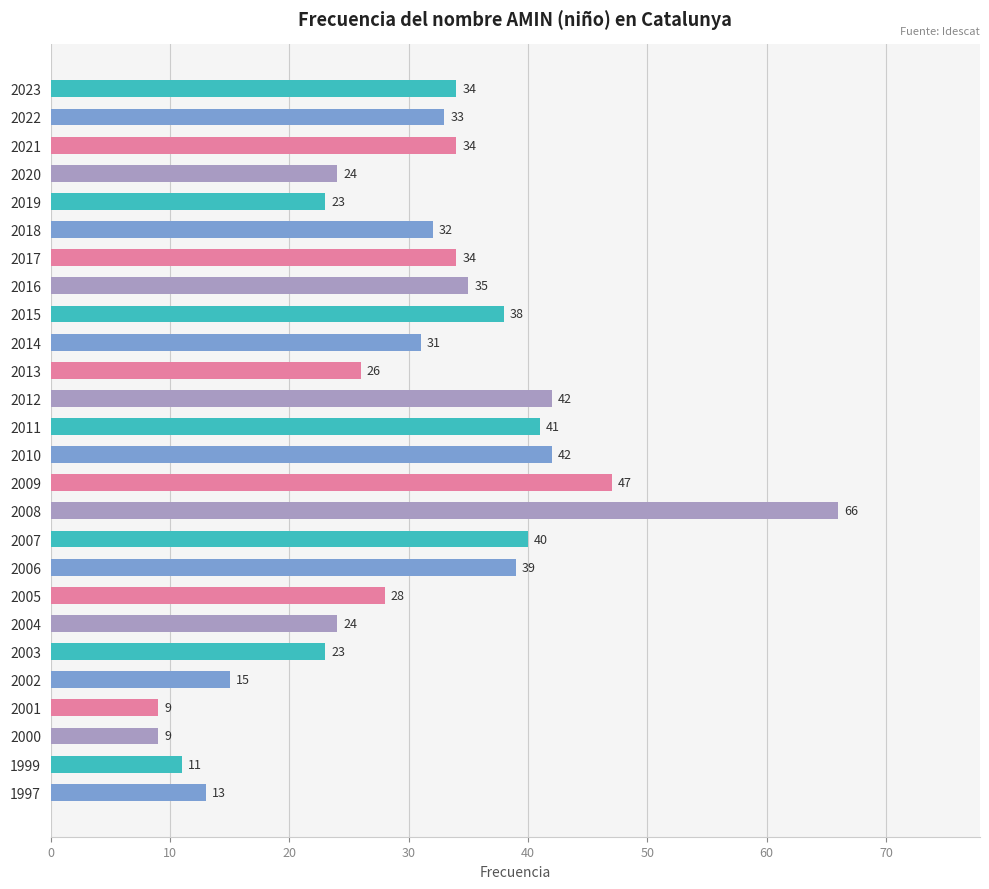

How many series are shown in this chart?

1